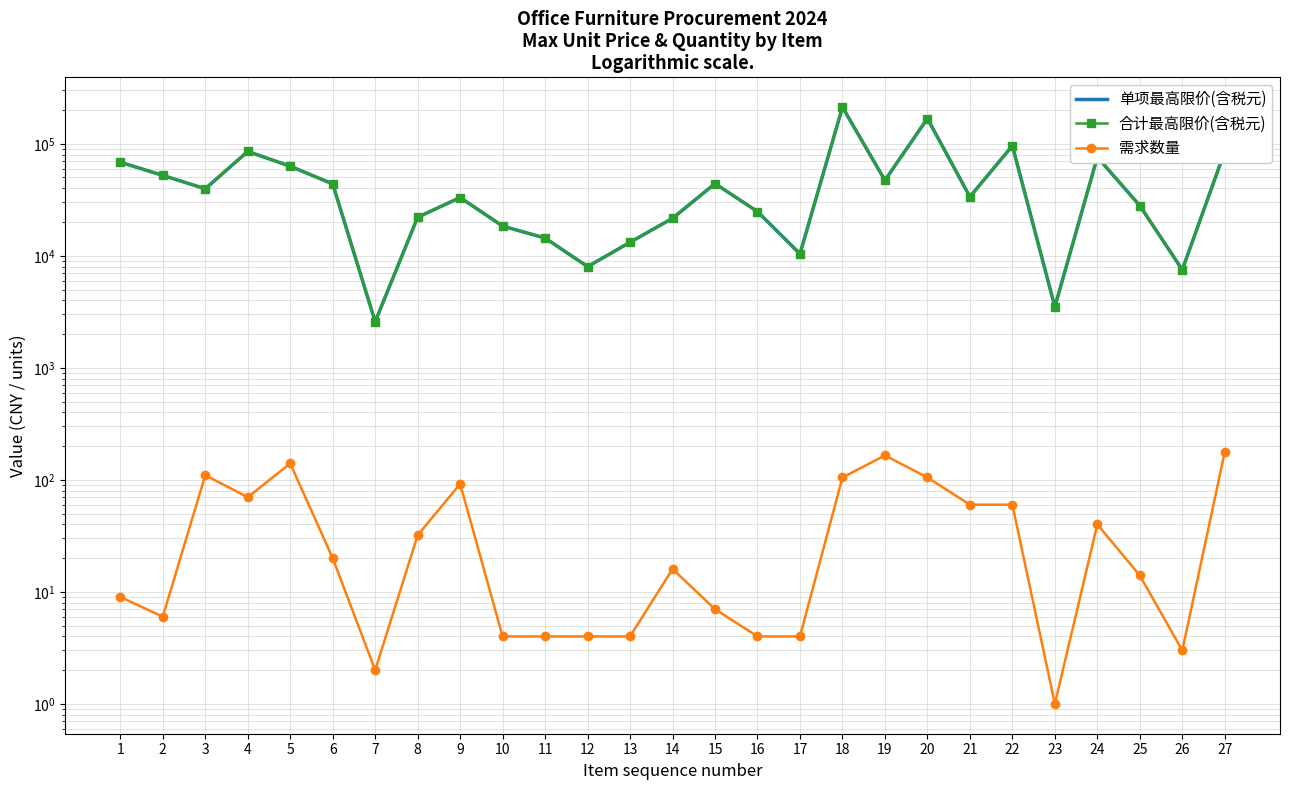

At how many categories does at least one series exceed 145493?

2